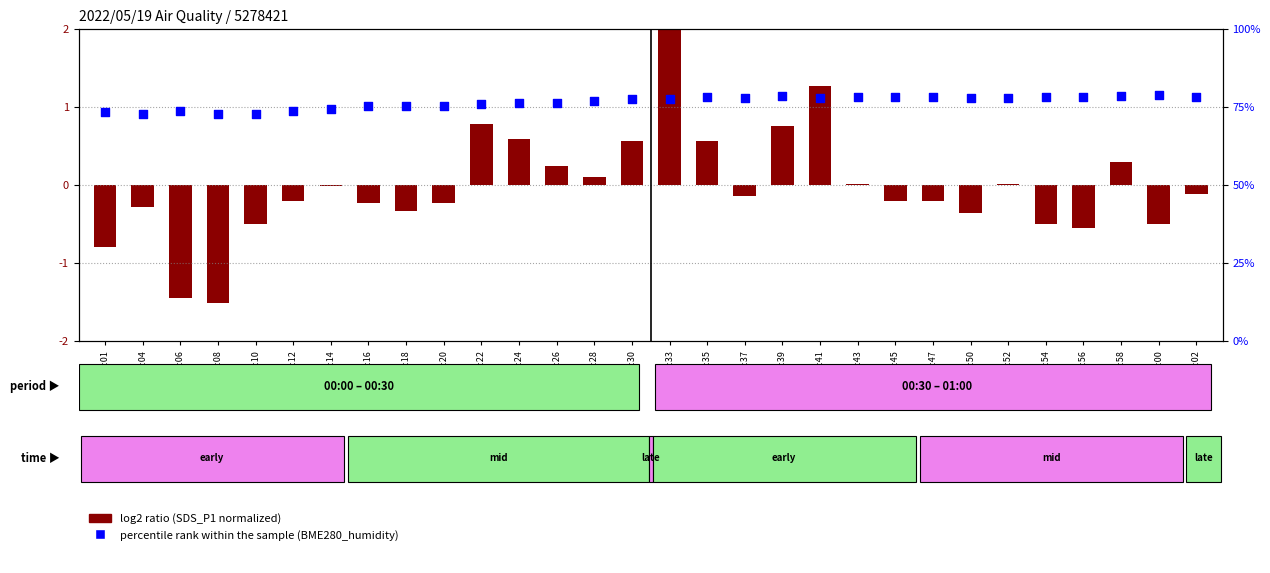

Which series has the widest spread of Y values?

percentile rank within the sample